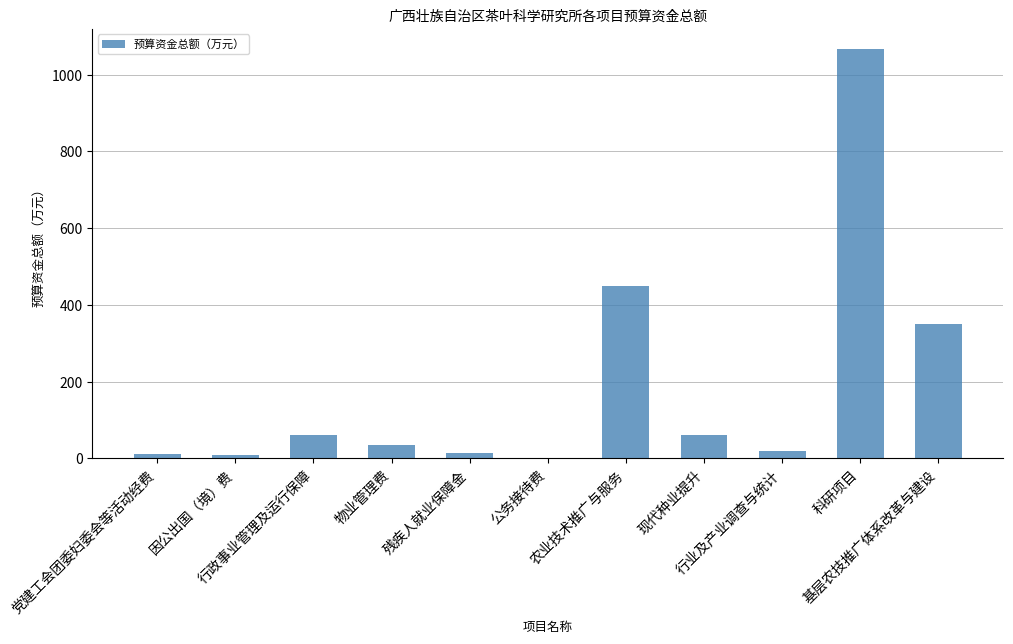

What is the sum of all values?

2078.1